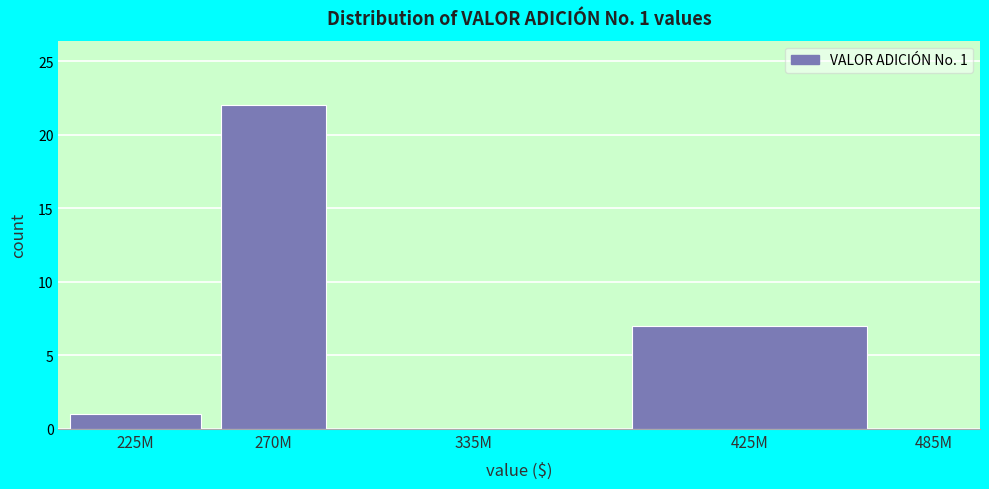

Reading left to right, what are all the values shown in this chart?

225M=1	270M=22	335M=0	425M=7	485M=0